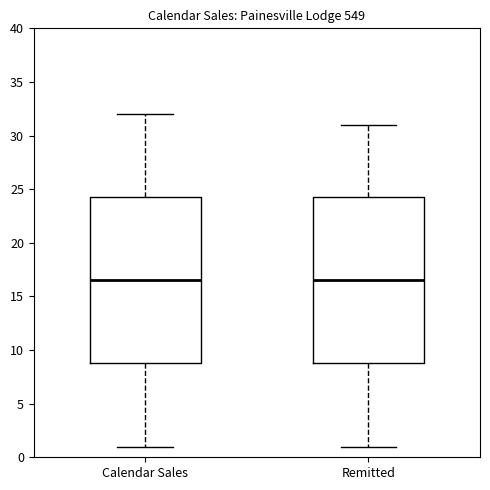

Reading left to right, read every box against the y-axis: the position of its median line, the range the box covers, and the ends of its whiskers. The values are not printed on the chart, so give them approximately, as read against the axis.

Calendar Sales: median 16.5, box 9.0 to 24.5, whiskers 1.0 to 32.0
Remitted: median 16.5, box 9.0 to 24.5, whiskers 1.0 to 31.0